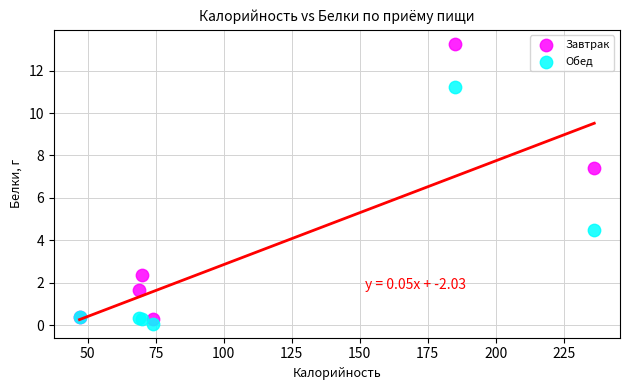

In the Обед series, what Y value is closest to 5?

4.5